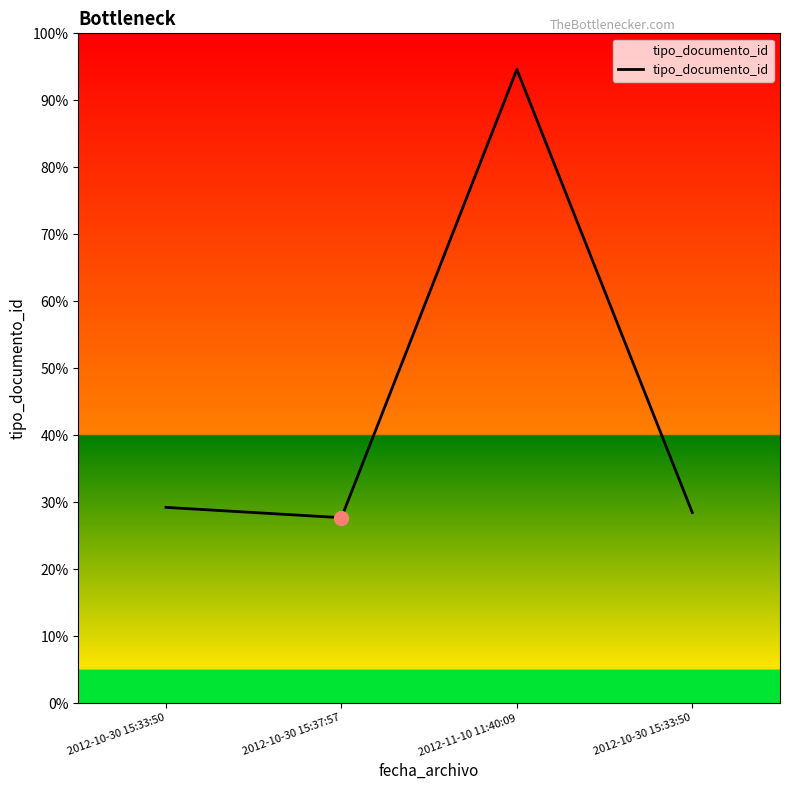

Between 2012-10-30 15:33:50 and 2012-10-30 15:37:57, which is larger?

2012-10-30 15:33:50